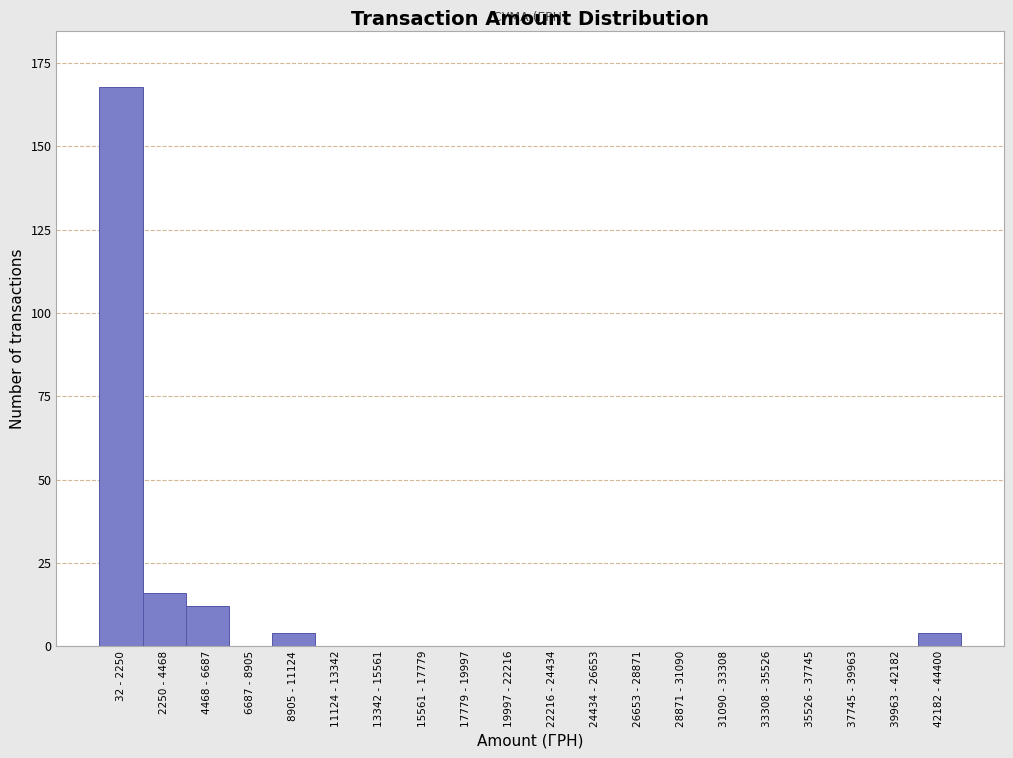

Reading left to right, transcribe all the data shown in this chart.

32 - 2250=168	2250 - 4468=16	4468 - 6687=12	6687 - 8905=0	8905 - 11124=4	11124 - 13342=0	13342 - 15561=0	15561 - 17779=0	17779 - 19997=0	19997 - 22216=0	22216 - 24434=0	24434 - 26653=0	26653 - 28871=0	28871 - 31090=0	31090 - 33308=0	33308 - 35526=0	35526 - 37745=0	37745 - 39963=0	39963 - 42182=0	42182 - 44400=4